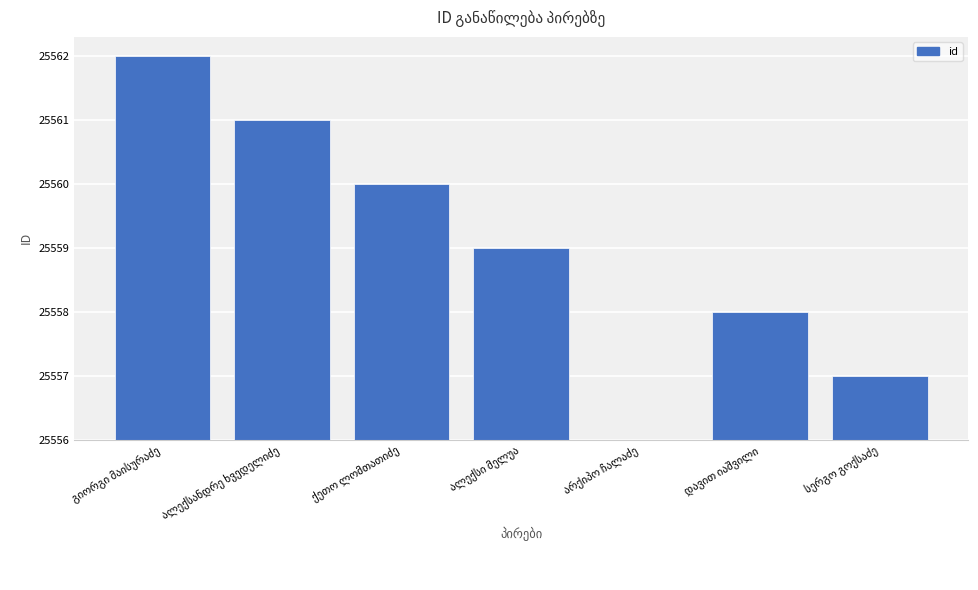

The value at ქეთო ლომთათიძე is 6. True or false?

False